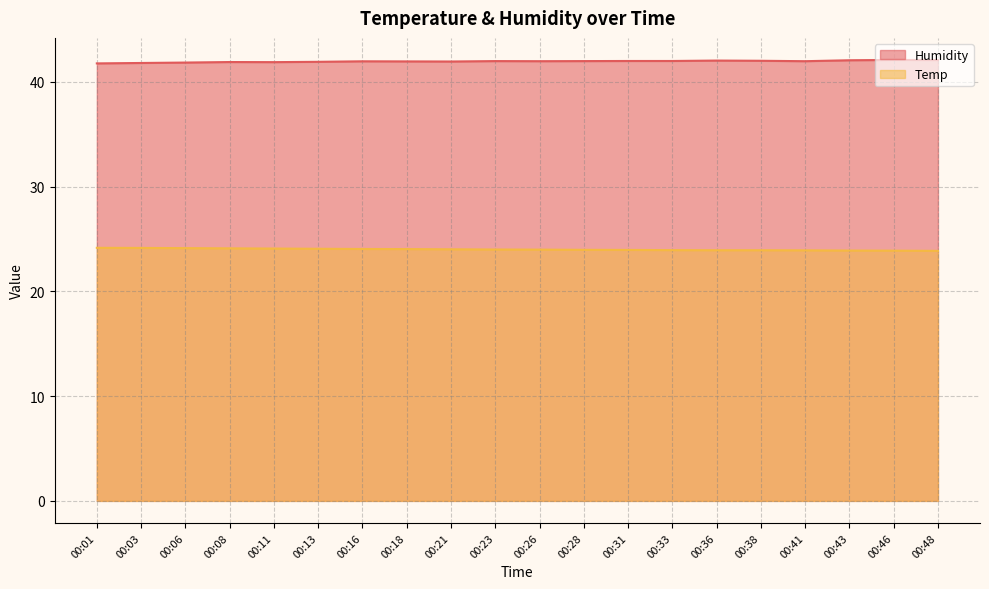

Rank the series at 00:08 from highest to lowest value.

Humidity, Temp